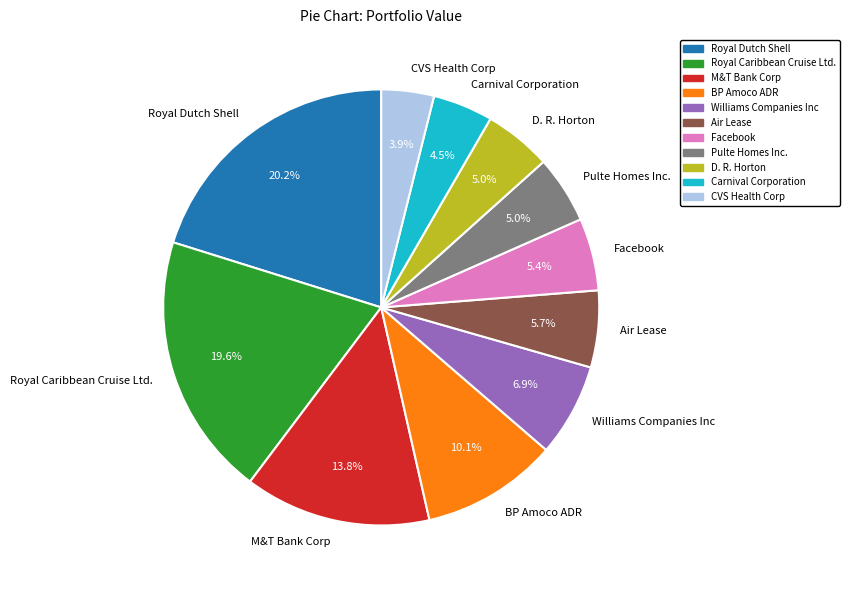

Is there any slice that represents more than half of the pie?

No